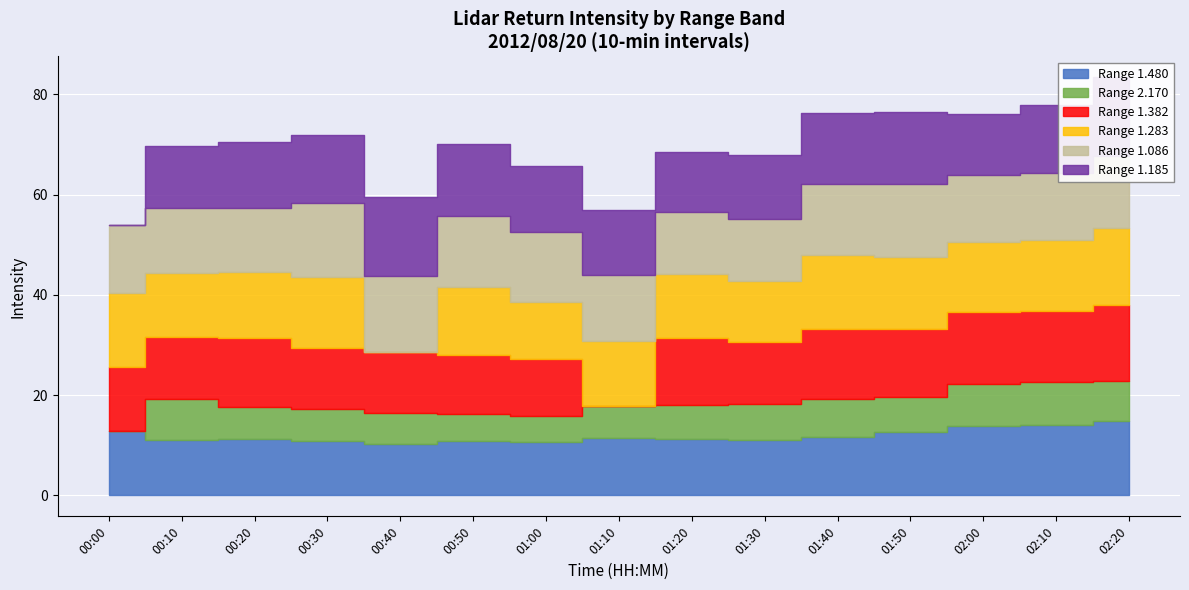

After their last crossing, which series has the higher values: Range 1.382 or Range 1.283?

Range 1.382